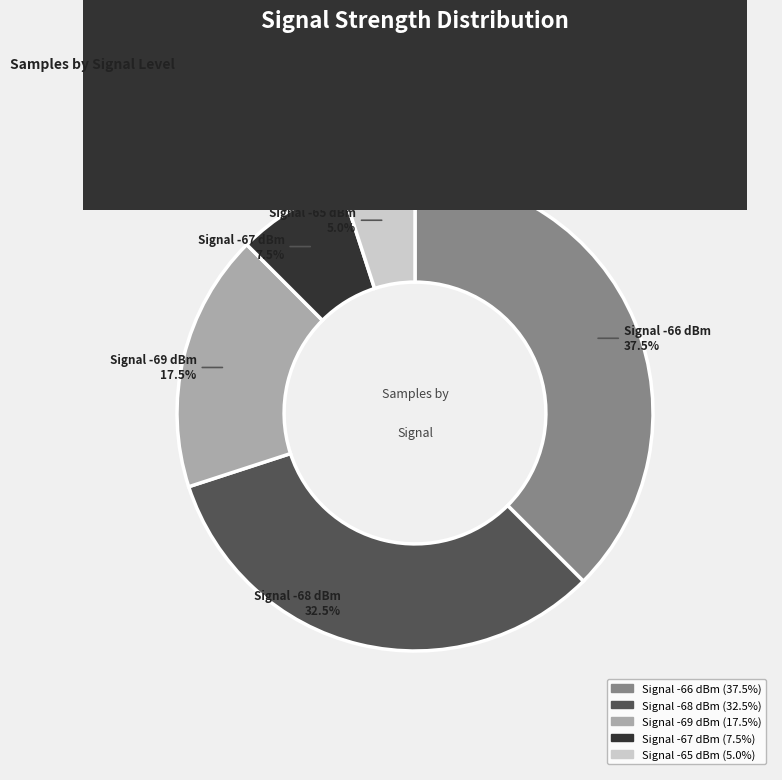

Does Signal -69 dBm account for over 50% of the chart?

No